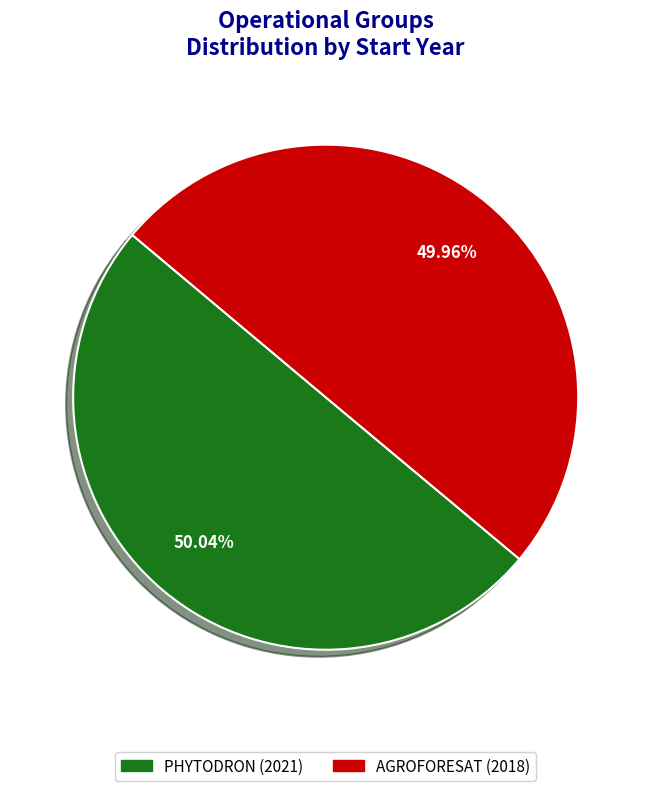

Does any single category account for the majority?

Yes